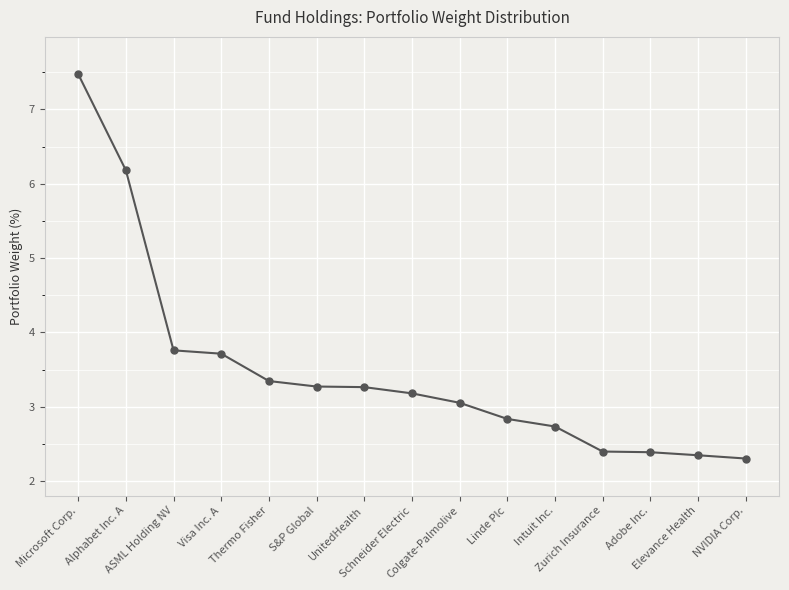

Reading right to left, transcribe all the data shown in this chart.

NVIDIA Corp.=2.3	Elevance Health=2.3	Adobe Inc.=2.4	Zurich Insurance=2.4	Intuit Inc.=2.7	Linde Plc=2.8	Colgate-Palmolive=3.1	Schneider Electric=3.2	UnitedHealth=3.3	S&P Global=3.3	Thermo Fisher=3.3	Visa Inc. A=3.7	ASML Holding NV=3.8	Alphabet Inc. A=6.2	Microsoft Corp.=7.5